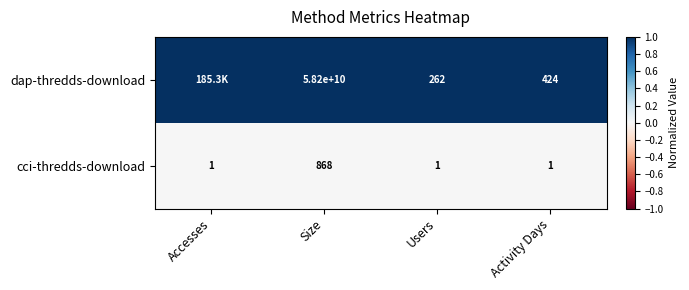

How many cci-thredds-download values are between 1 and 868?

4